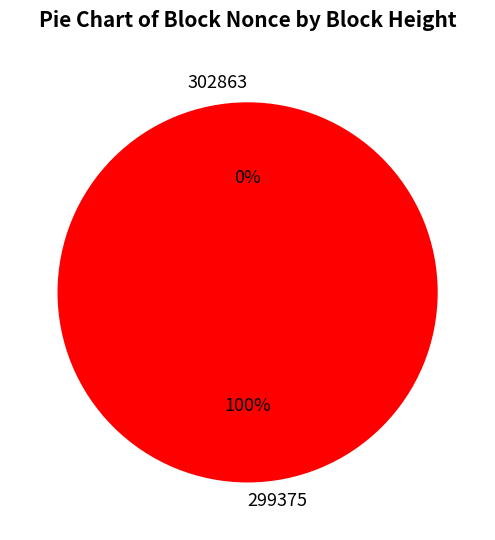

What is the largest slice in the pie chart?

299375